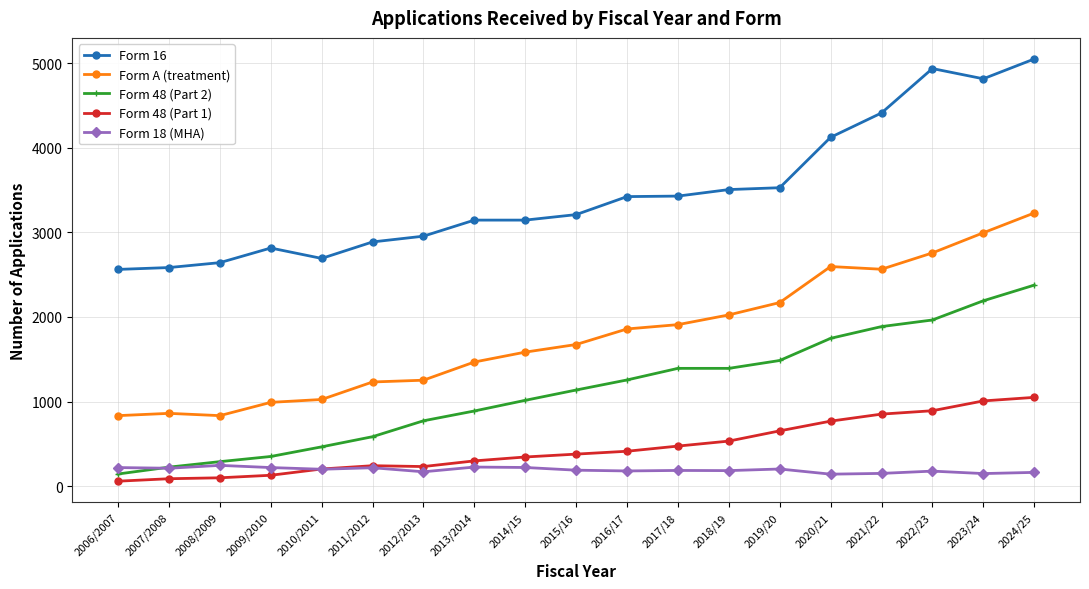

In Form A (treatment), how many points are higher than both neighbors (excluding endpoints)?

2